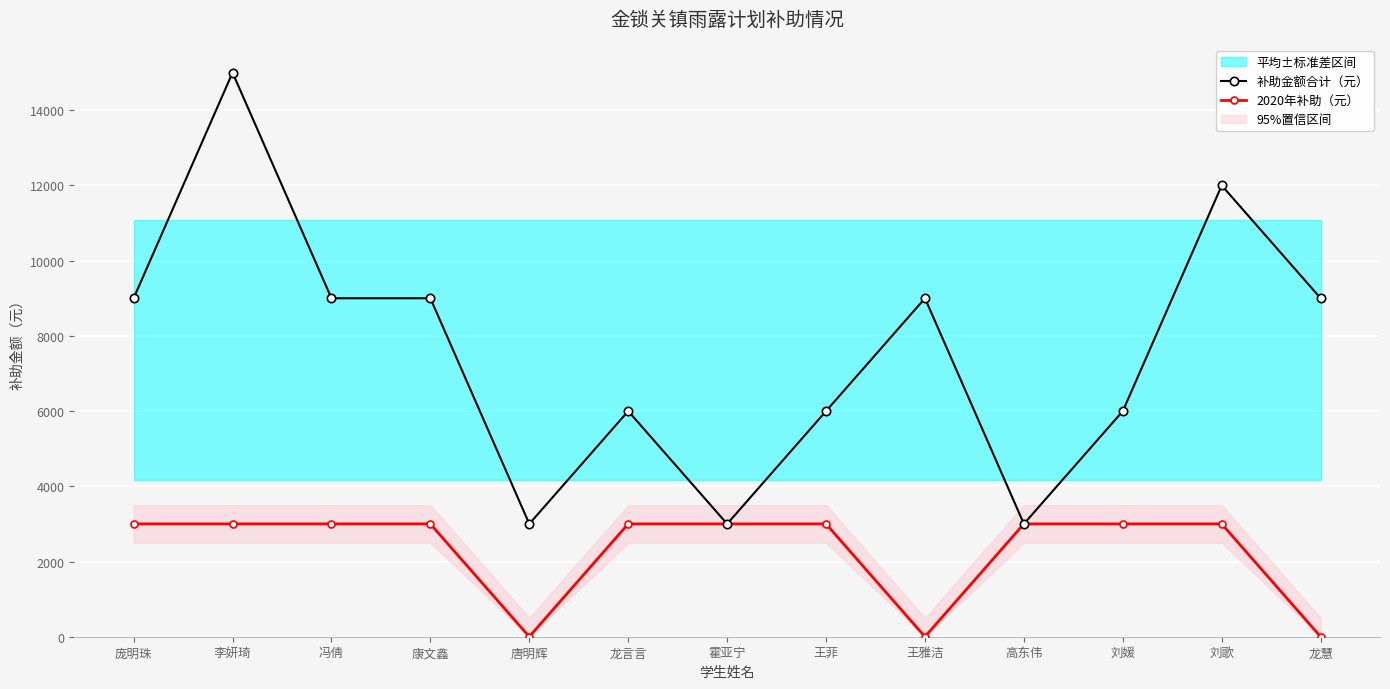

What value does the 2020年补助（元） series have at 王菲?

3000